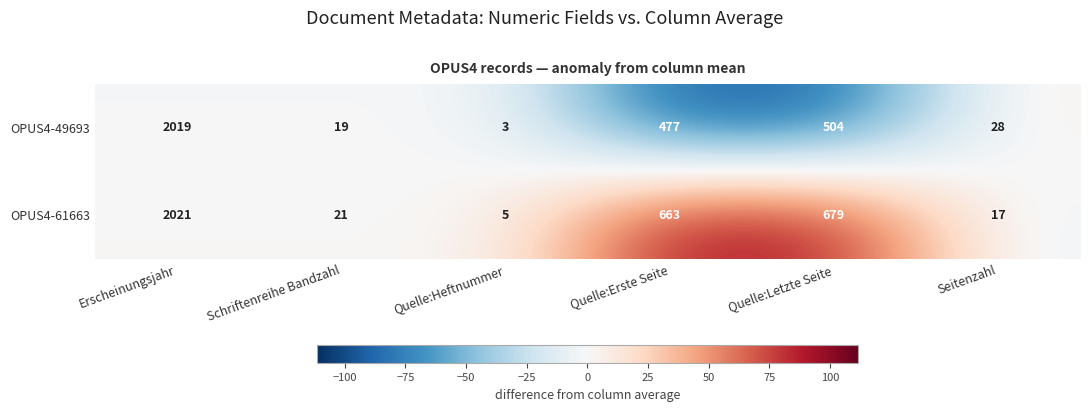

Reading left to right, what are all the values shown in this chart?

OPUS4-49693: Erscheinungsjahr=2019	Schriftenreihe Bandzahl=19	Quelle:Heftnummer=3	Quelle:Erste Seite=477	Quelle:Letzte Seite=504	Seitenzahl=28
OPUS4-61663: Erscheinungsjahr=2021	Schriftenreihe Bandzahl=21	Quelle:Heftnummer=5	Quelle:Erste Seite=663	Quelle:Letzte Seite=679	Seitenzahl=17